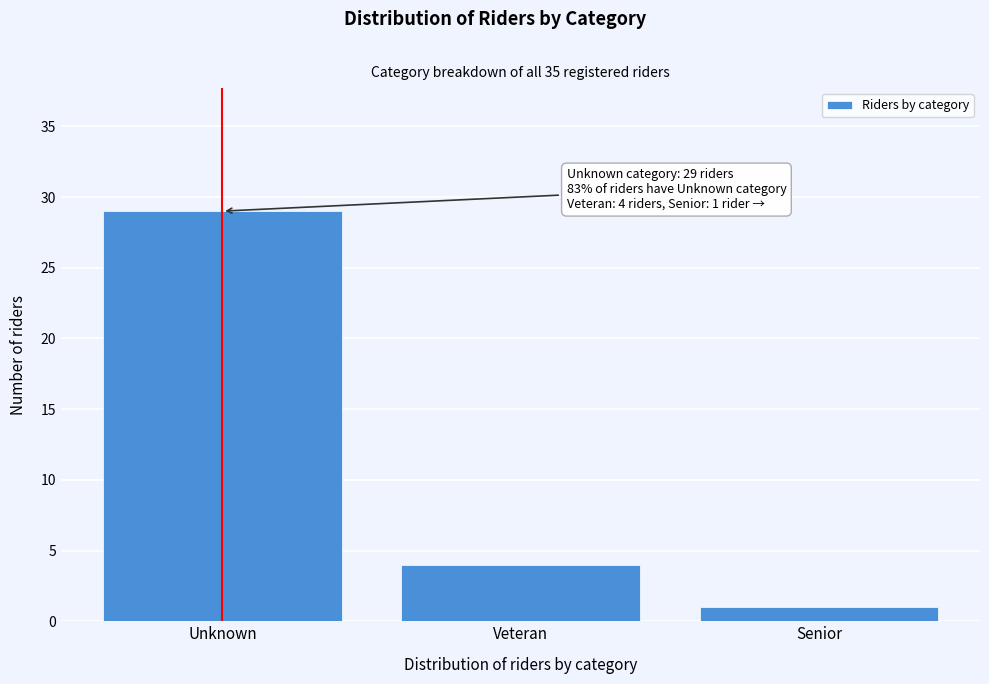

Reading left to right, extract all data points from this chart.

Unknown=29	Veteran=4	Senior=1